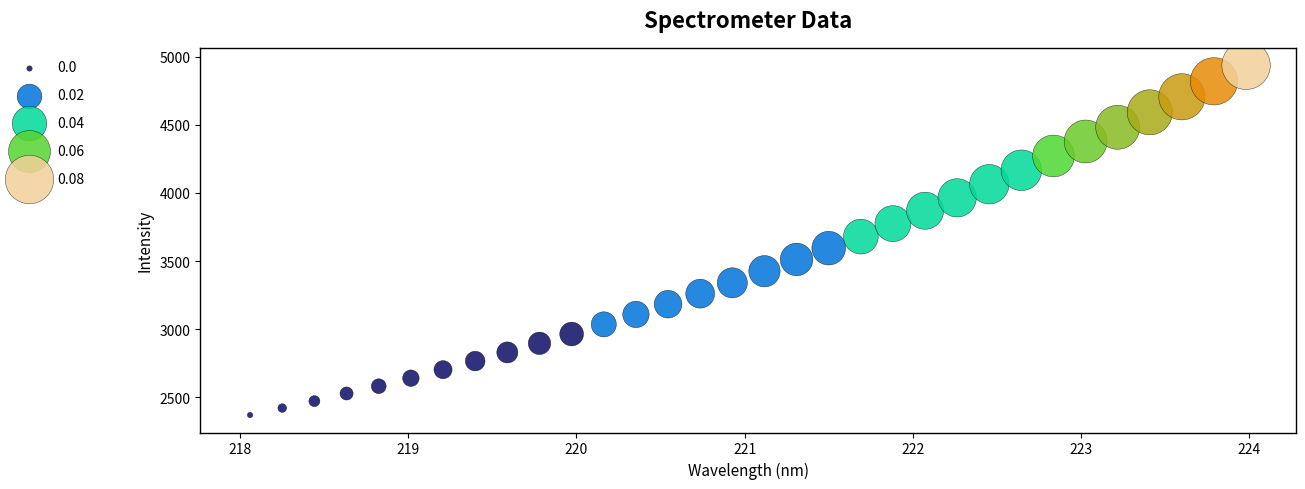

What is the range of X values (max minus min)?

5.9